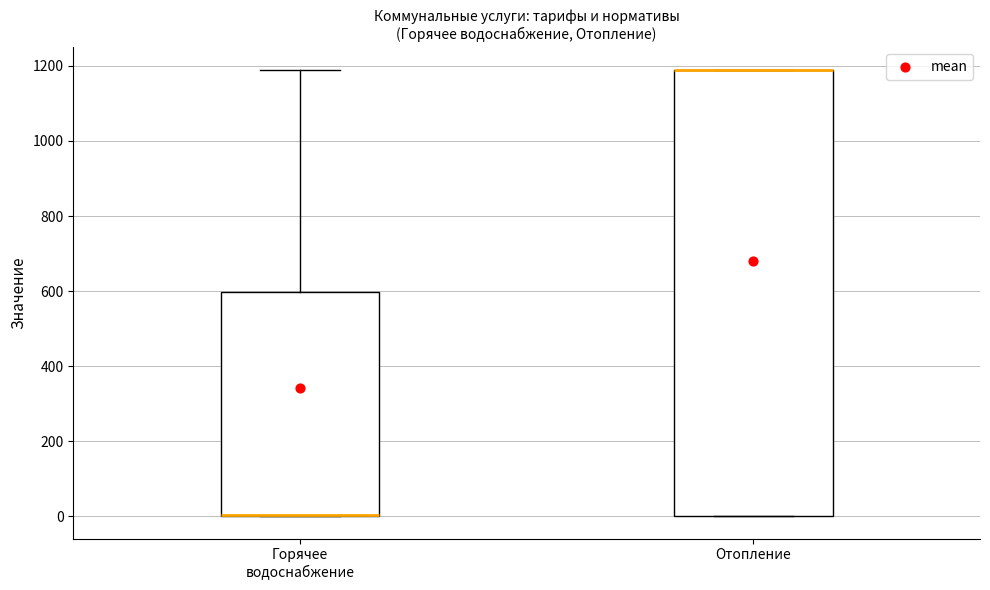

Where is the lower edge of the box for Горячее водоснабжение on the y-axis? The values are not printed on the chart, so give them approximately, as read against the axis.

0